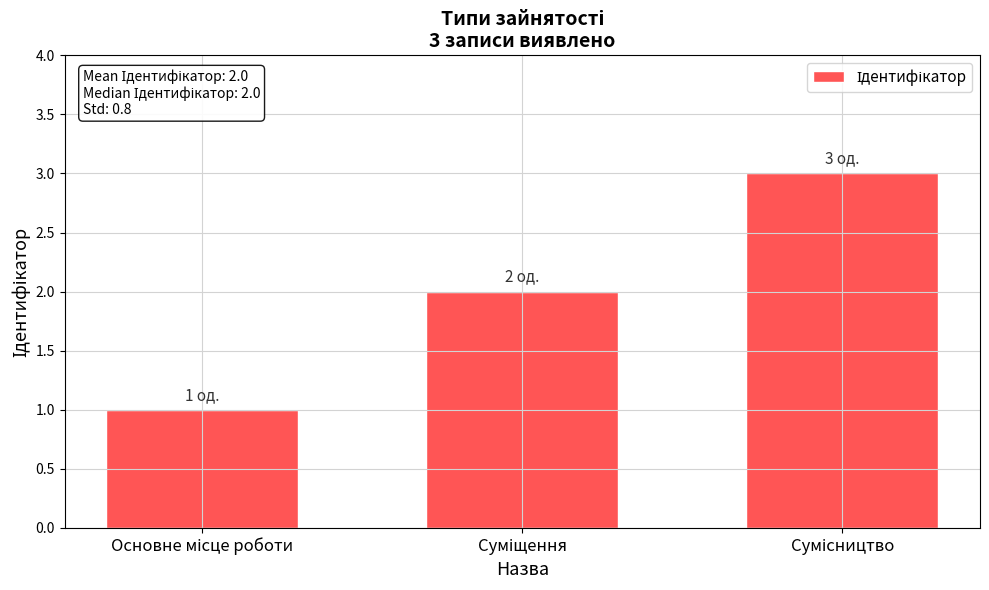

How many values are between 1 and 3?

3